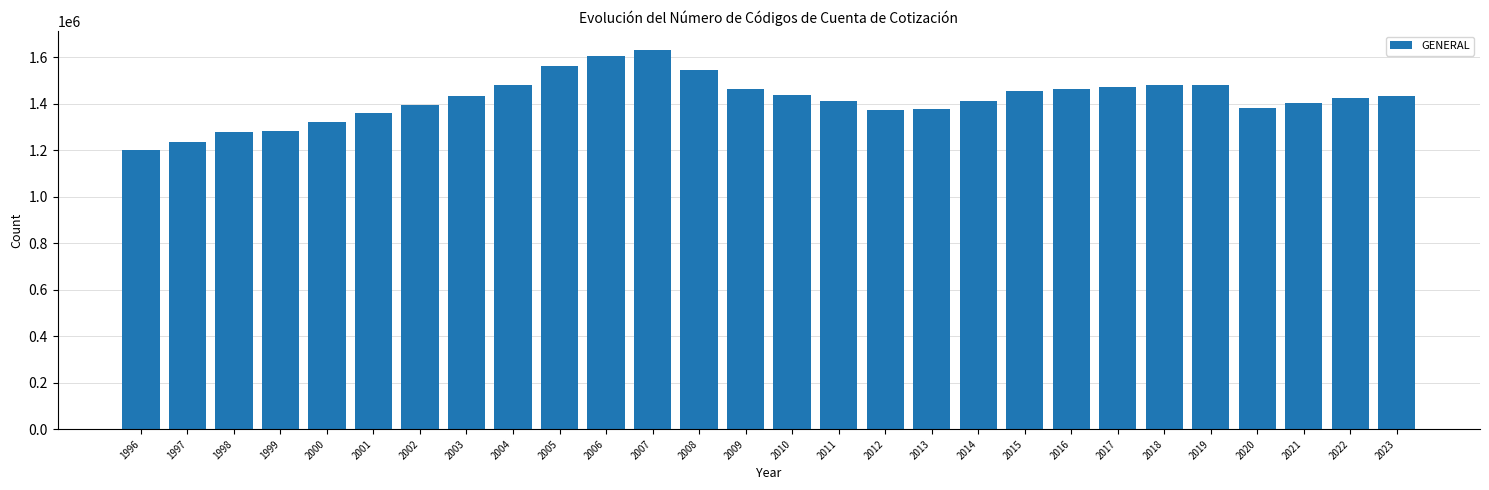

What is the change in value from 2012 to 2015?

+79535